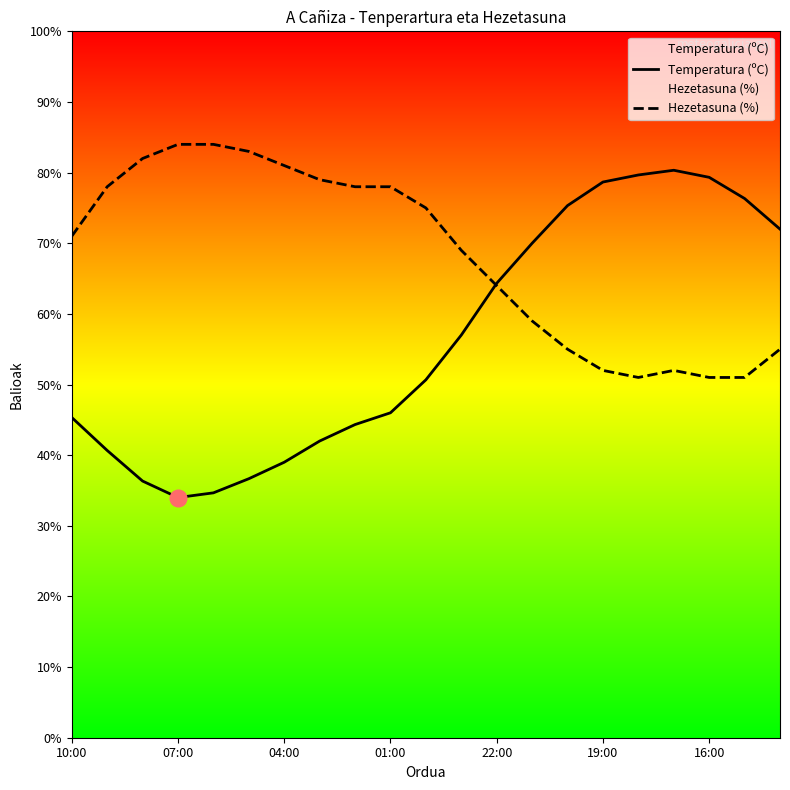

What is the difference between the highest and lowest values at 10:00?

25.7